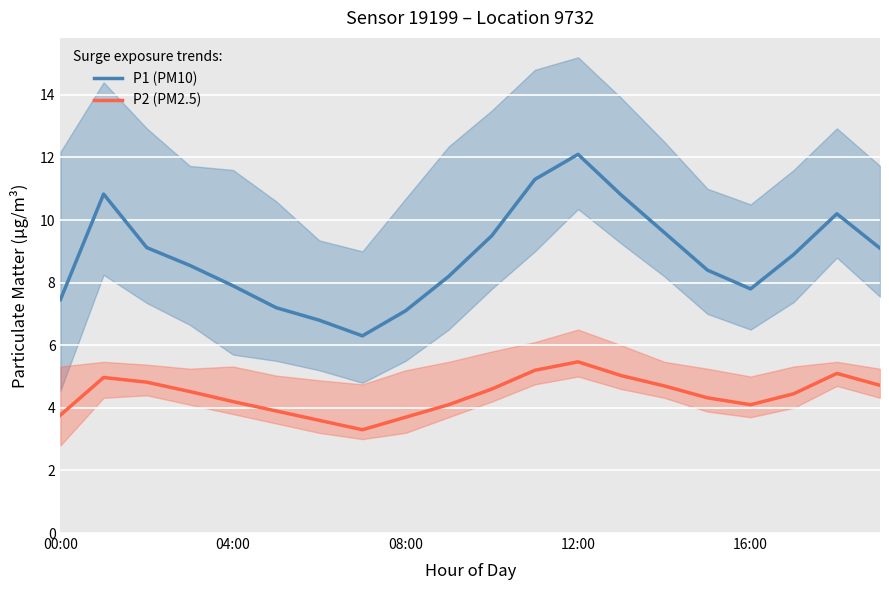

What is the value of the P1 (PM10) point at the 9th from the left?

7.1